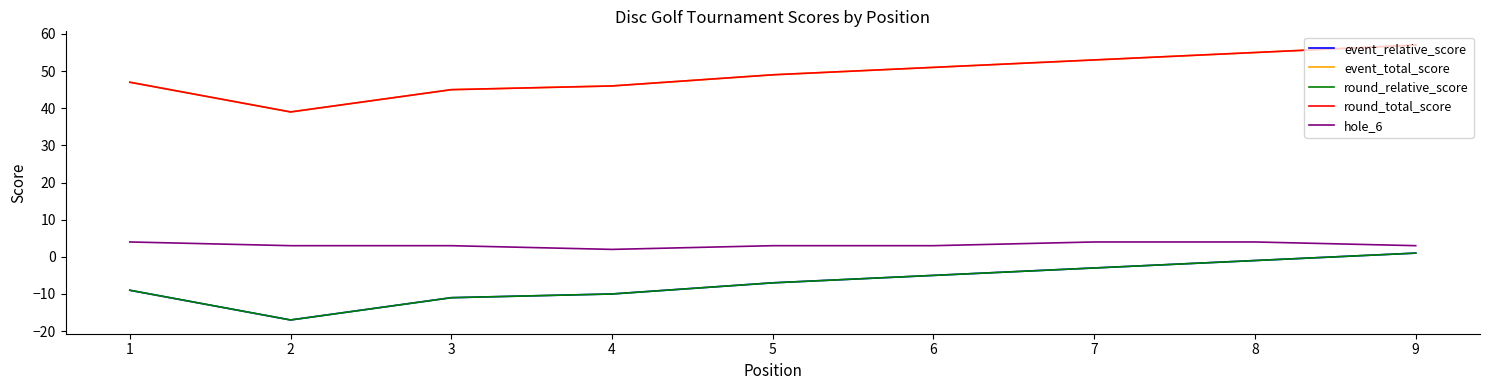

Does the chart display data point markers on the line(s)?

No